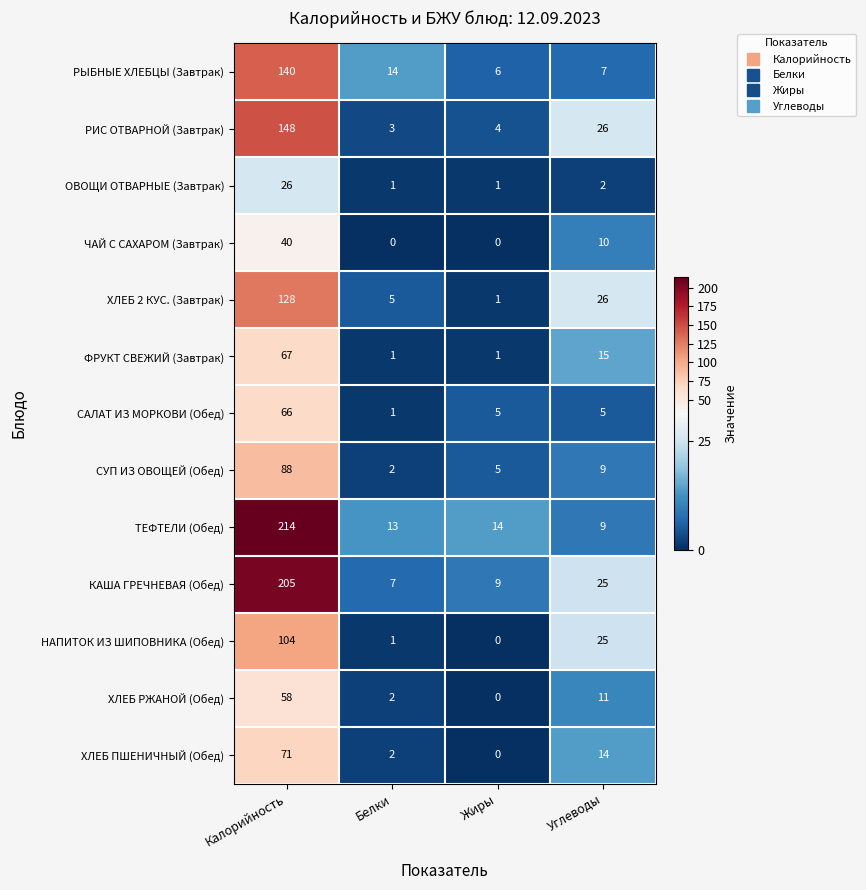

What is the spread (max minus min) of values at Углеводы?

24